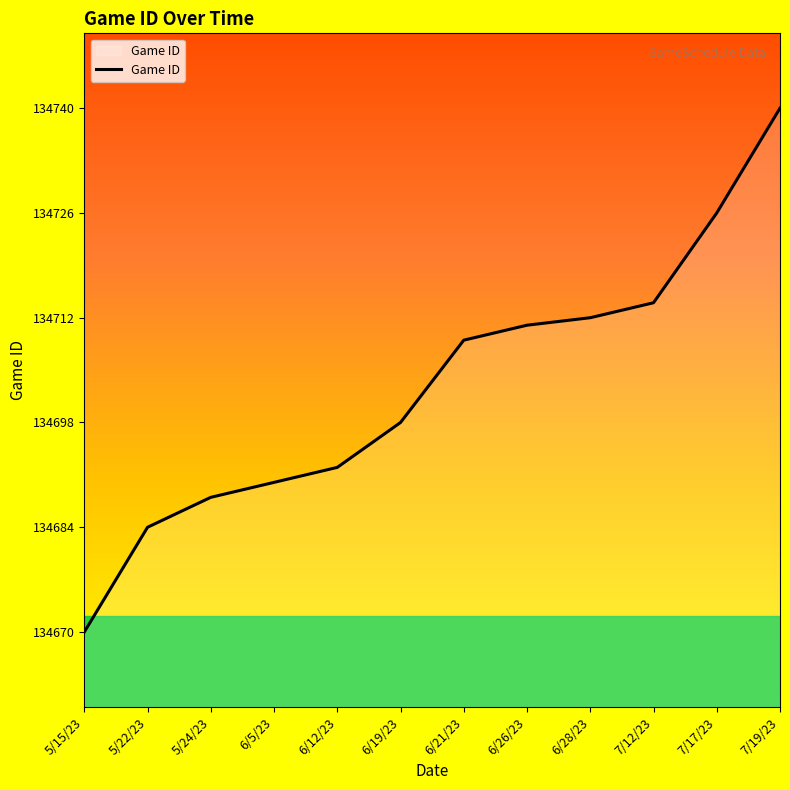

What is the average value?

134703